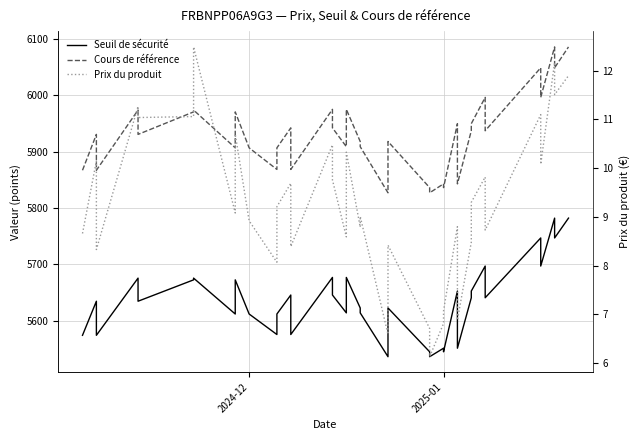

What are all the series names shown in the legend?

Seuil de sécurité, Cours de référence, Prix du produit